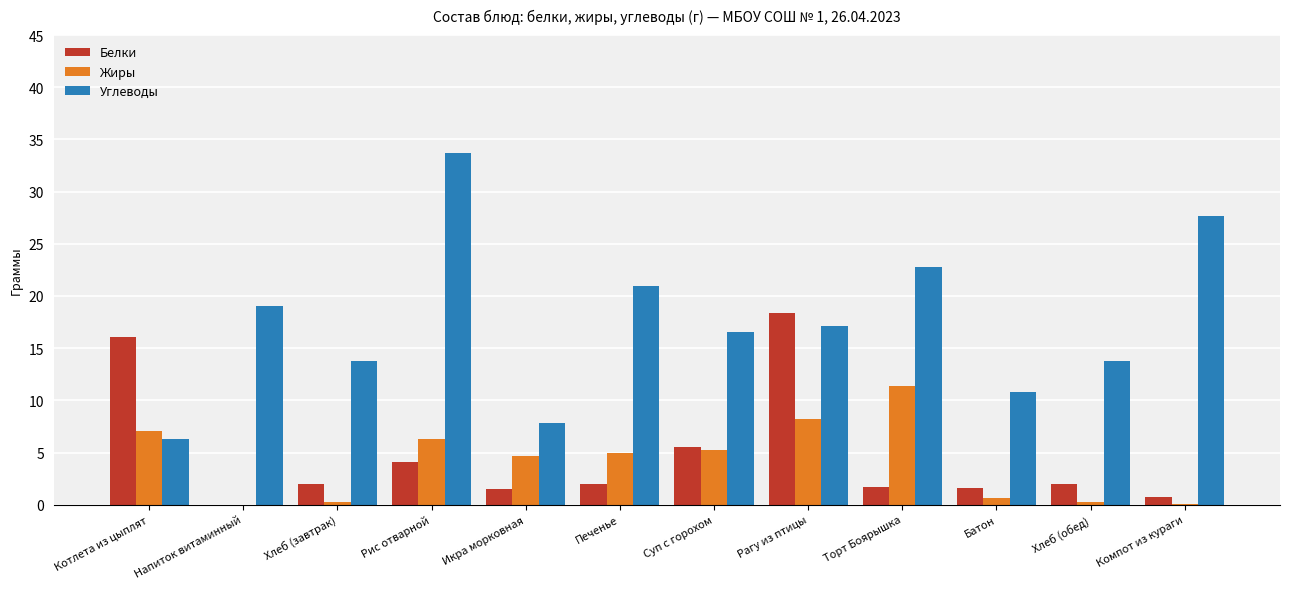

Does the chart contain stacked bars?

No